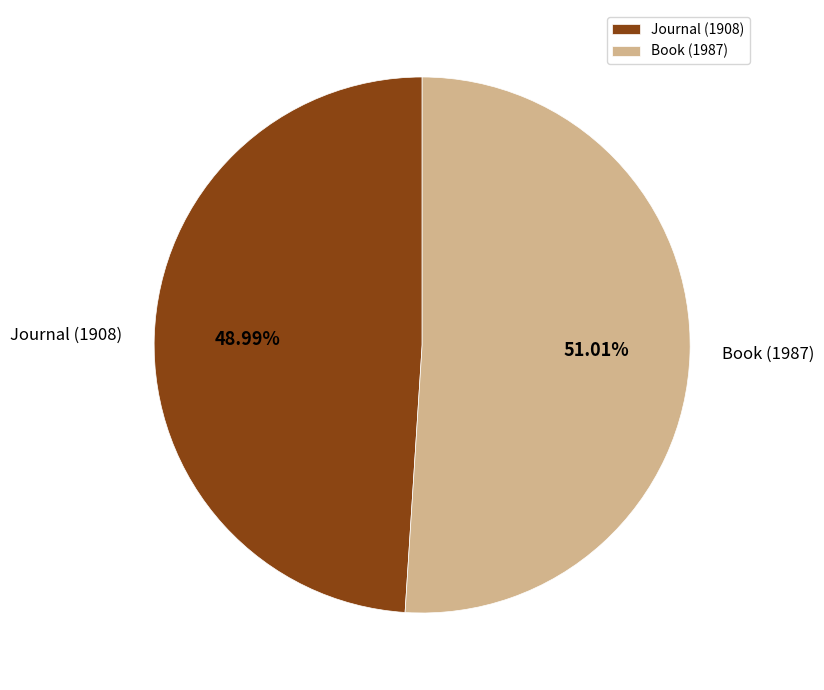

To the nearest percent, what is the difference between the Book (1987) and Journal (1908) slice percentages?

2%